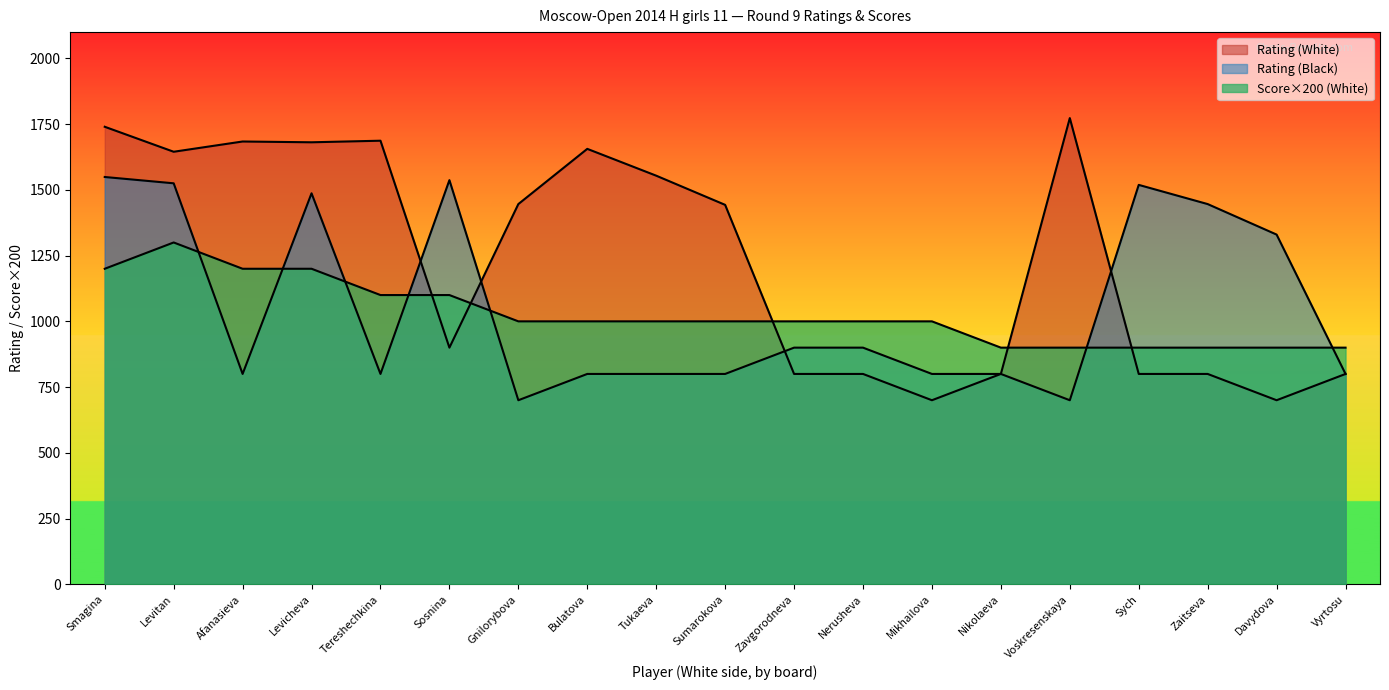

What position from the right is Sumarokova?

10